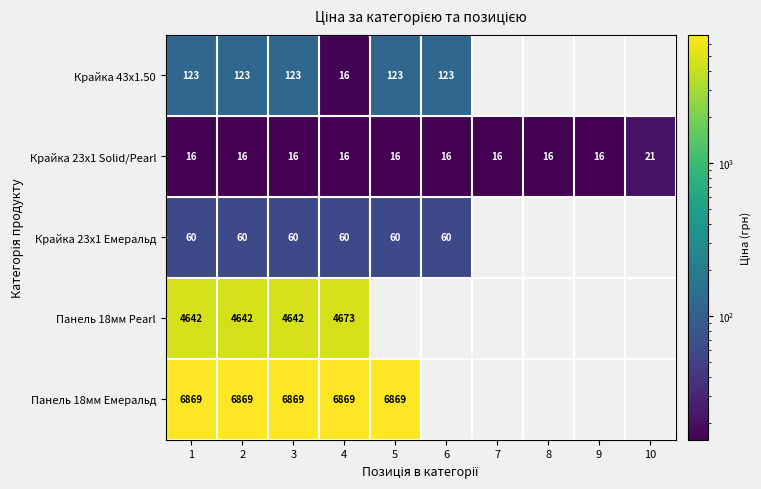

How many data points does each series have?

10